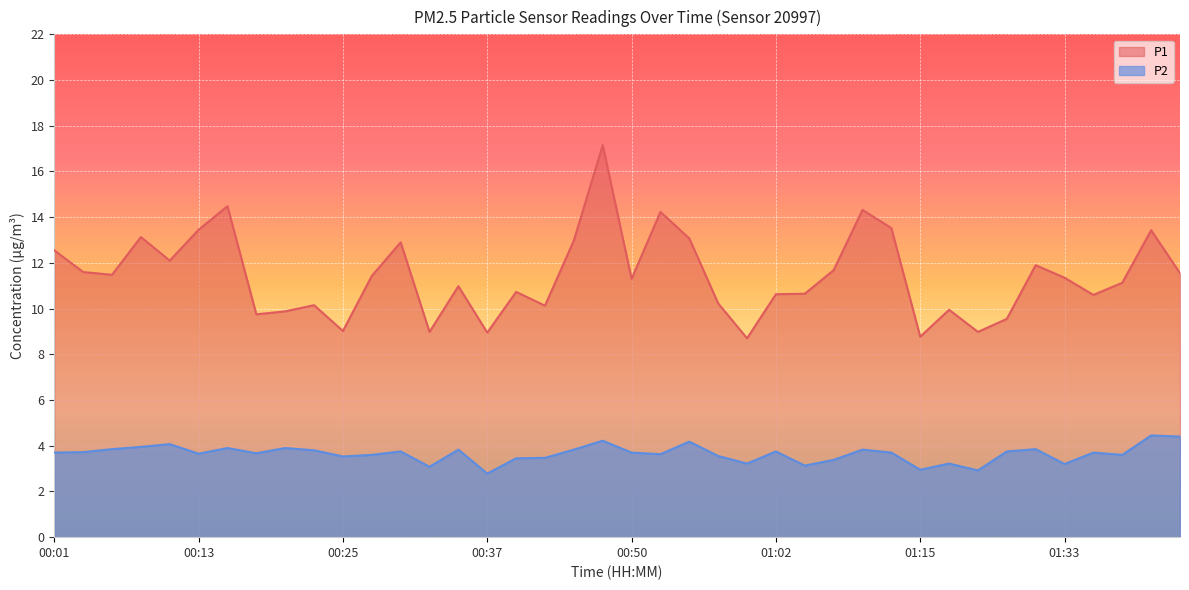

True or false: P1 and P2 intersect in this chart.

False